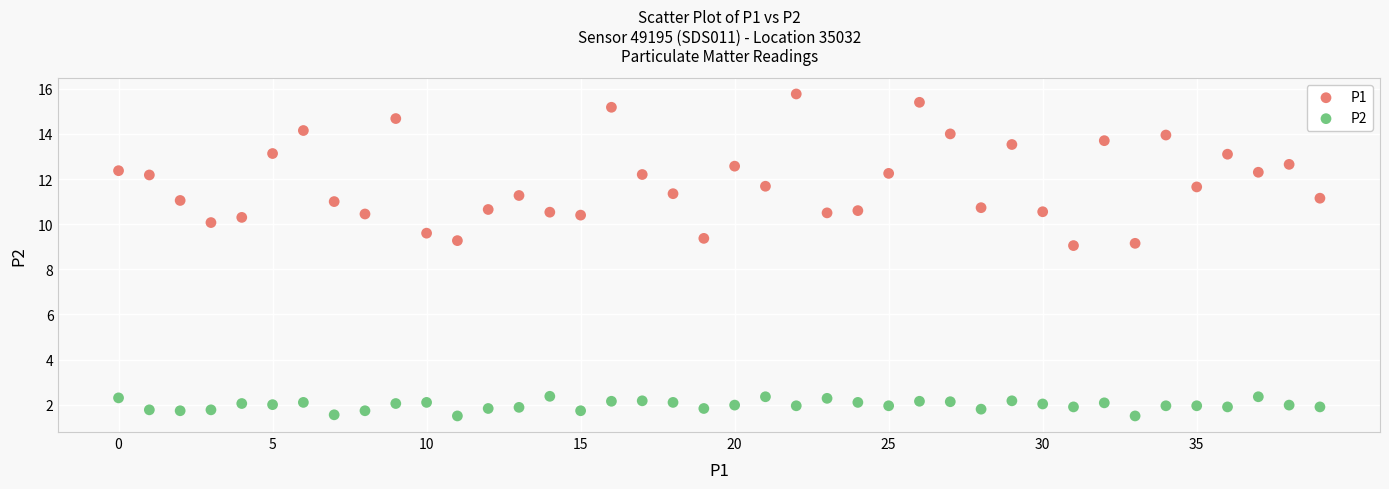

Which series has the widest spread of Y values?

P1